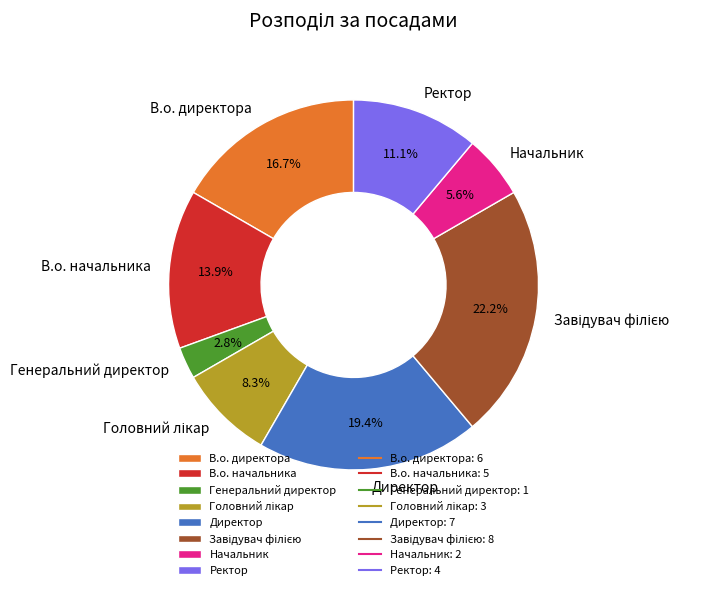

Does В.о. начальника account for over 50% of the chart?

No